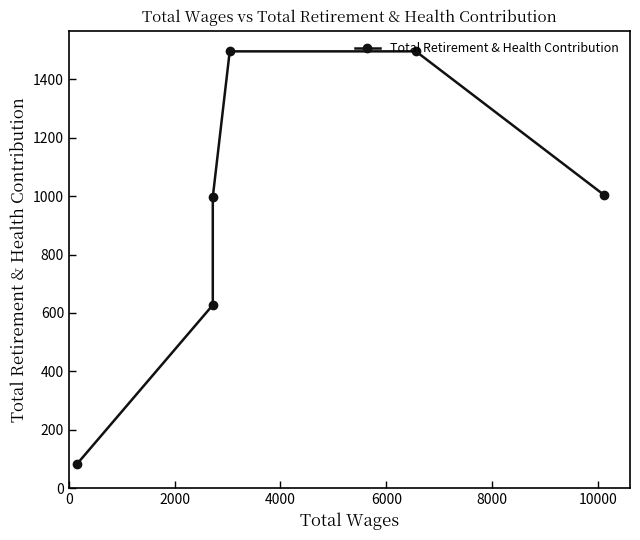

Between 2000 and 4000, which is larger?

2000